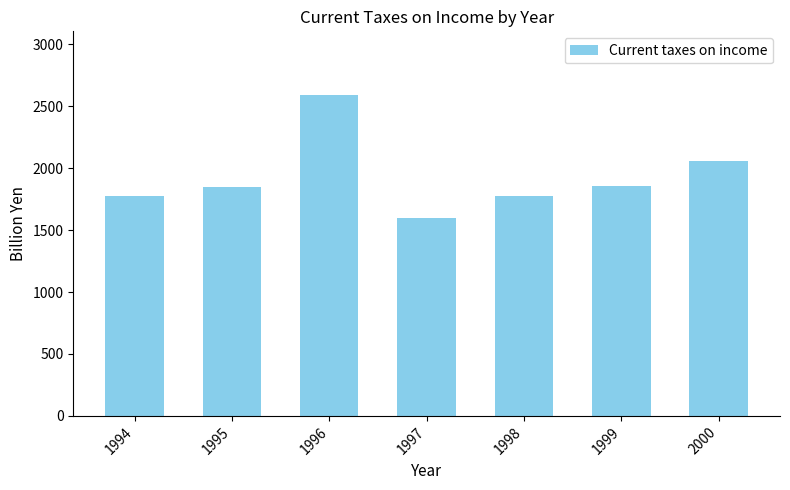

Which category has the highest value across all series?

1996